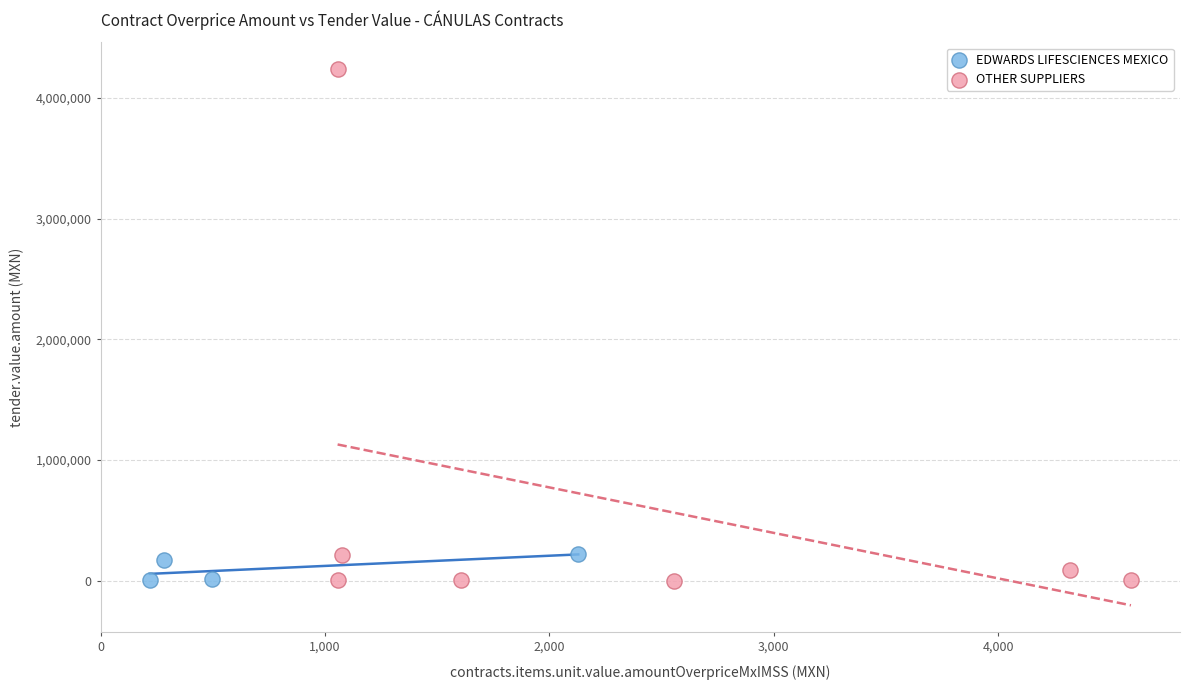

Which series contains the highest Y value?

OTHER SUPPLIERS